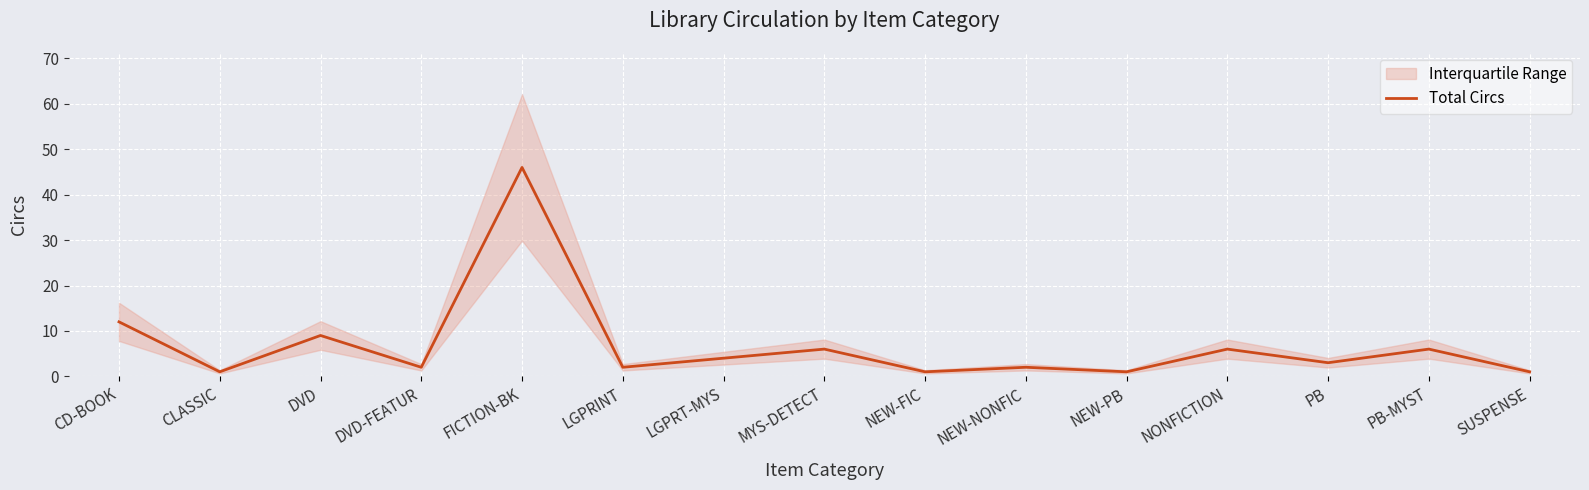

How many categories are shown in the chart?

15